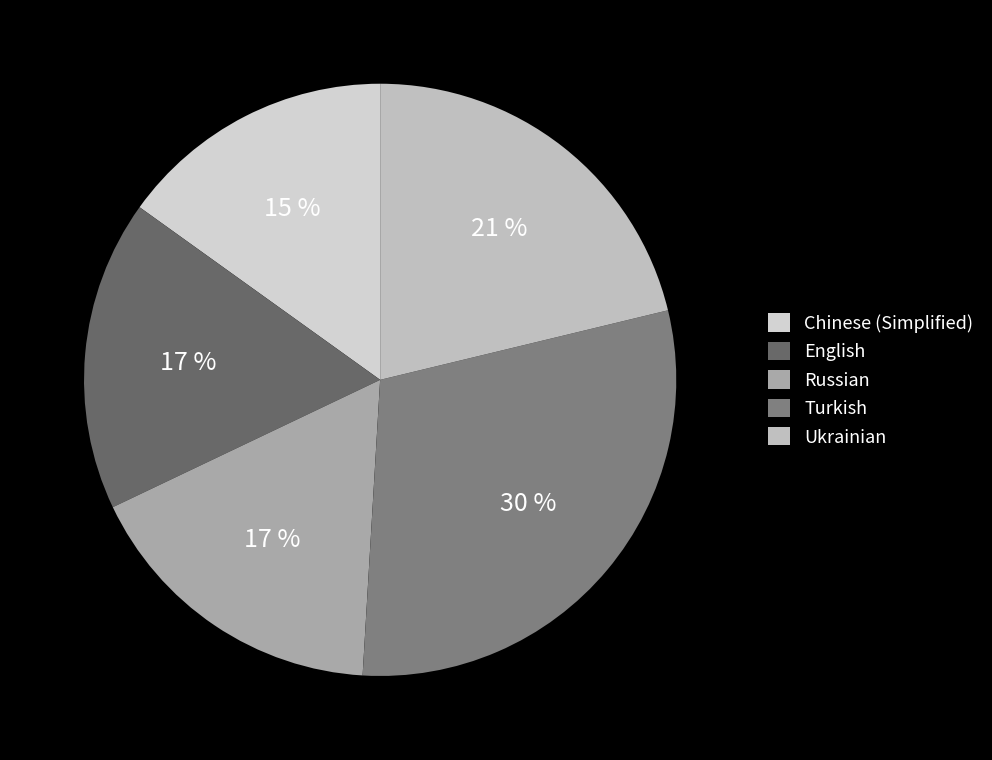

Is it true that English is 17% of the pie?

True